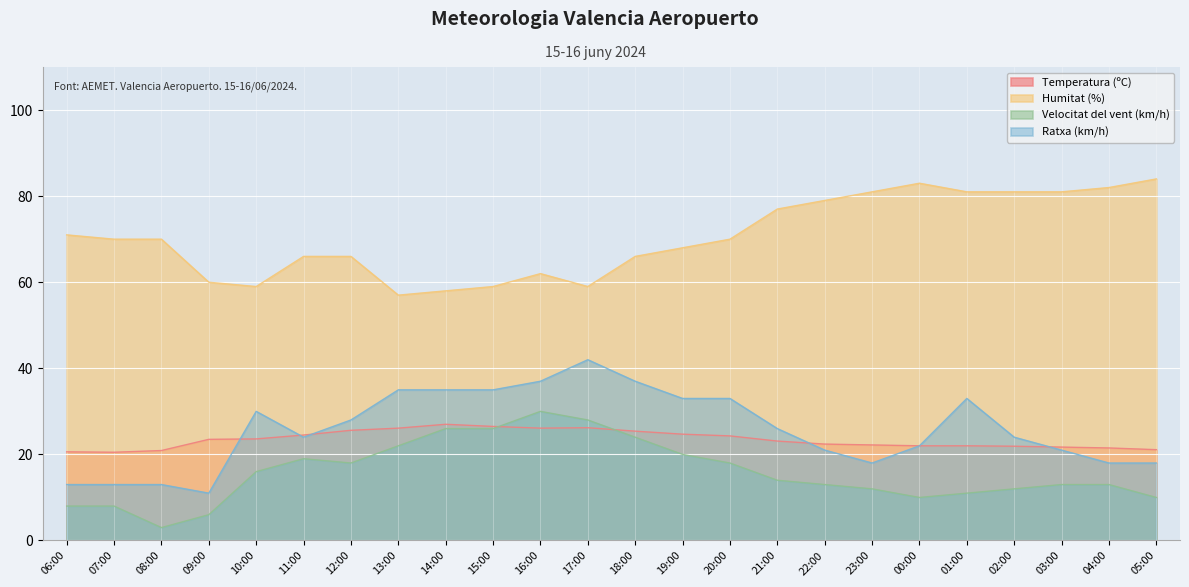

What are all the series names shown in the legend?

Temperatura (ºC), Humitat (%), Velocitat del vent (km/h), Ratxa (km/h)